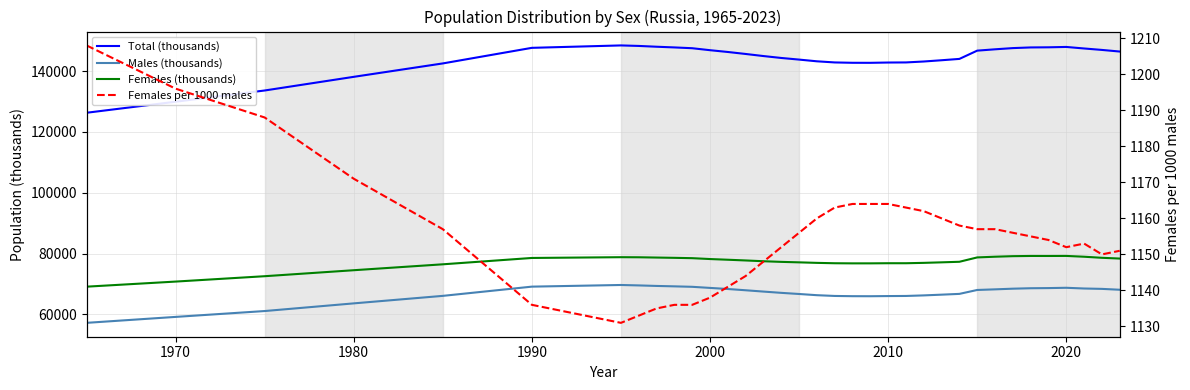

At which category is the sum across all series the highest?

2020